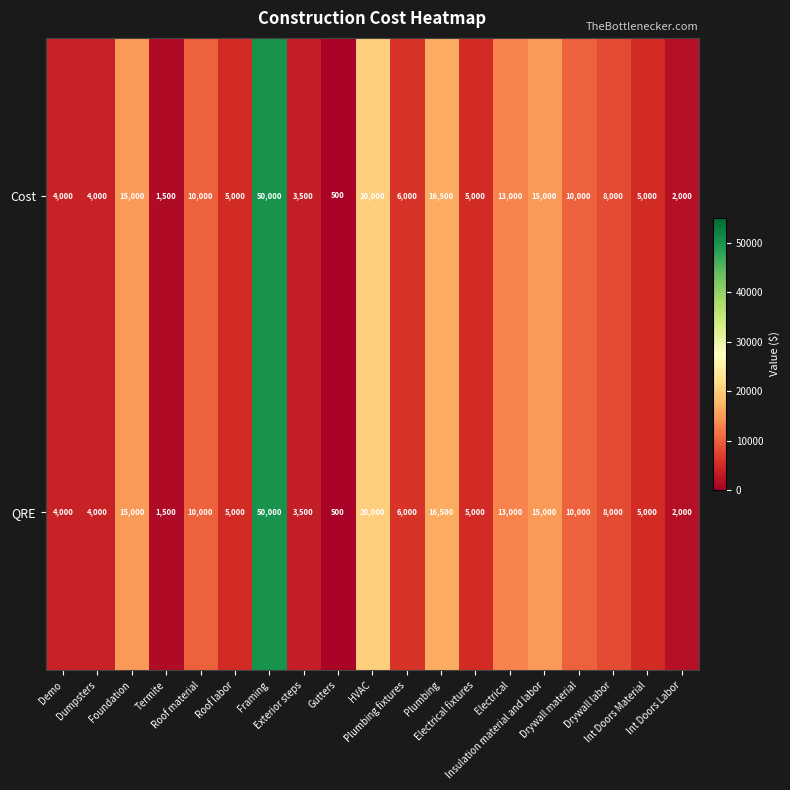

Which category has the lowest value across all series?

Gutters